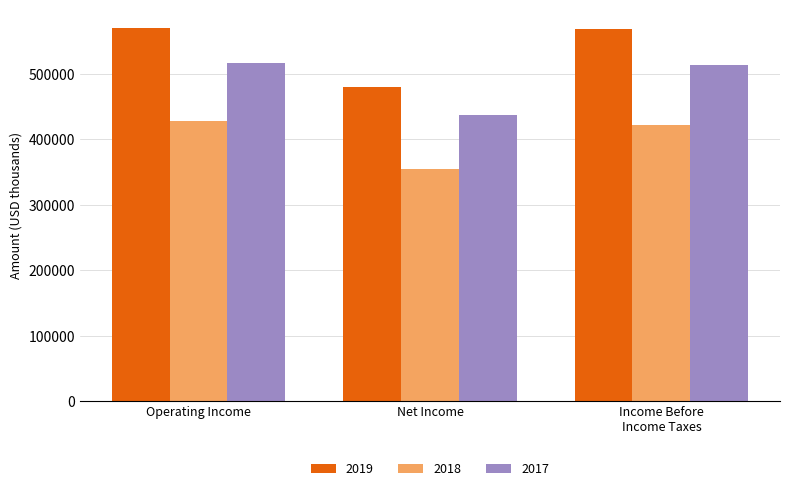

What is the sum of all 2018 values?

1204244